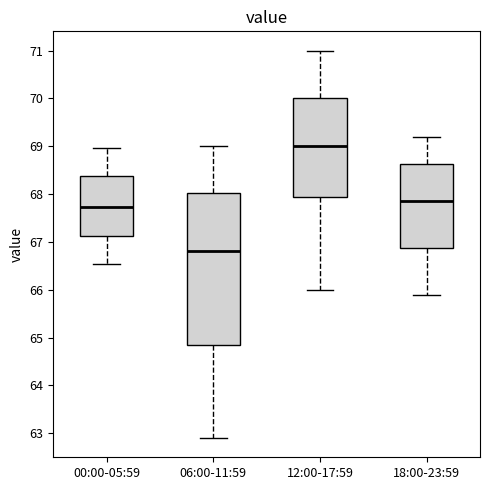

Reading left to right, transcribe this box plot: for each box, give where its median line is, the range the box spans, and where its two whiskers end, as read against the y-axis. The values are not printed on the chart, so give them approximately, as read against the axis.

00:00-05:59: median 67.7, box 67.1 to 68.4, whiskers 66.5 to 69.0
06:00-11:59: median 66.8, box 64.9 to 68.0, whiskers 62.9 to 69.0
12:00-17:59: median 69.0, box 68.0 to 70.0, whiskers 66.0 to 71.0
18:00-23:59: median 67.9, box 66.9 to 68.6, whiskers 65.9 to 69.2